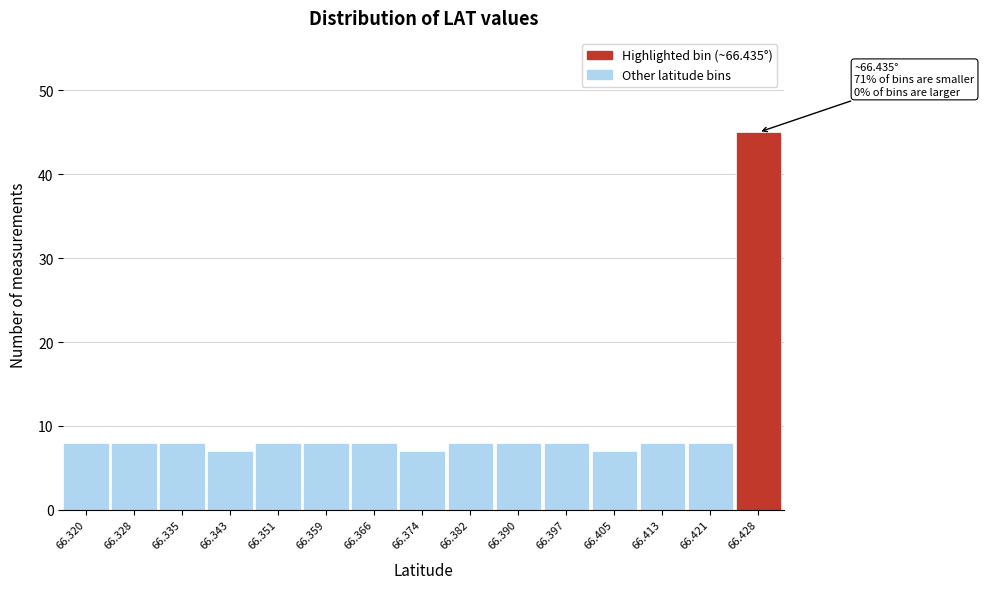

Reading right to left, transcribe all the data shown in this chart.

45	8	8	7	8	8	8	7	8	8	8	7	8	8	8